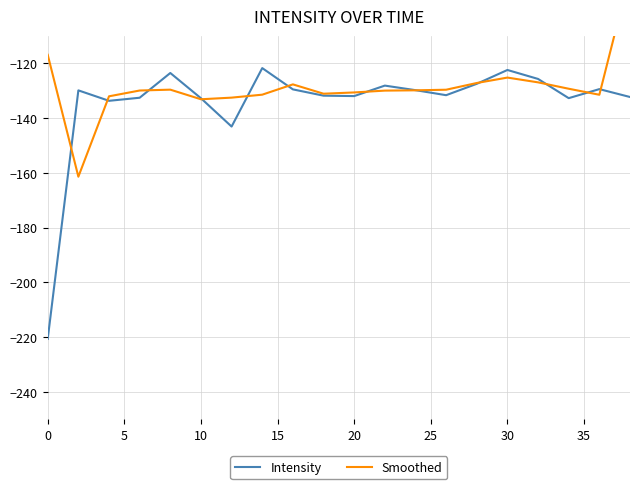

What is the minimum value for Intensity?

-220.7